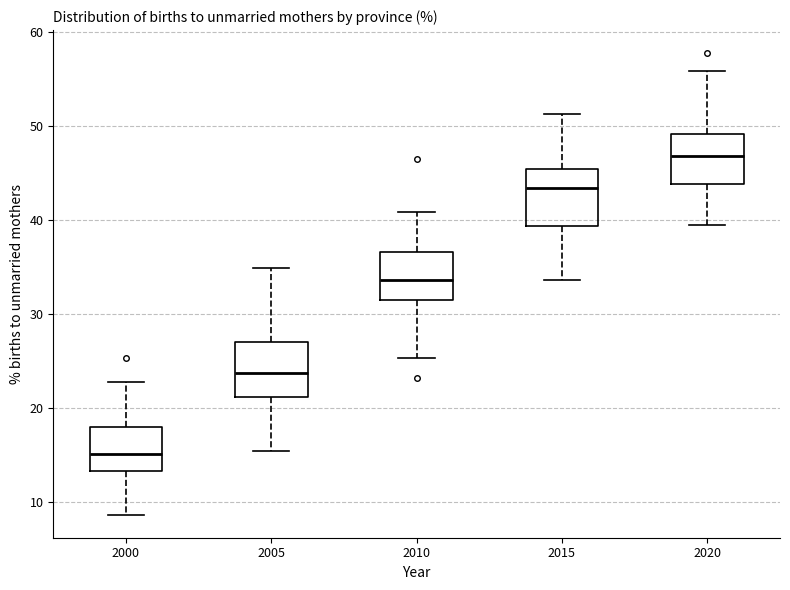

Reading left to right, transcribe this box plot: for each box, give where its median line is, the range the box spans, and where its two whiskers end, as read against the y-axis. The values are not printed on the chart, so give them approximately, as read against the axis.

2000: median 15, box 13 to 18, whiskers 9 to 23
2005: median 24, box 21 to 27, whiskers 15 to 35
2010: median 34, box 31 to 37, whiskers 25 to 41
2015: median 43, box 39 to 45, whiskers 34 to 51
2020: median 47, box 44 to 49, whiskers 39 to 56